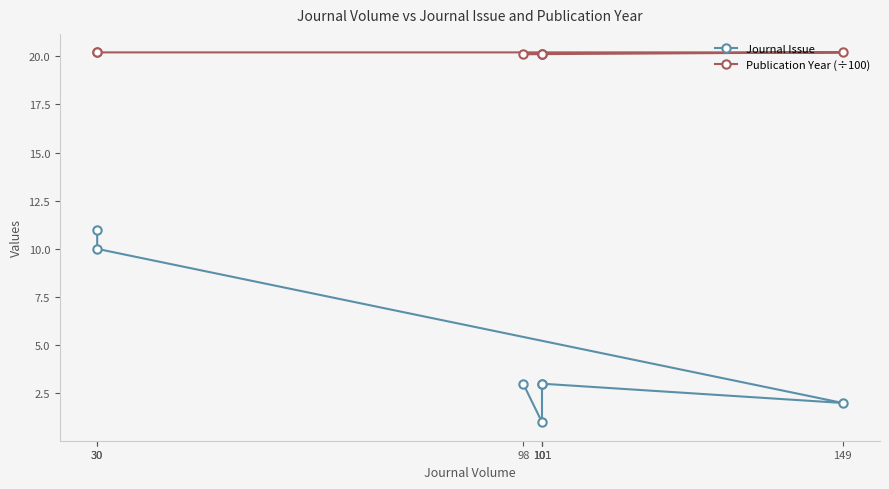

Which series has the widest spread of values?

Journal Issue